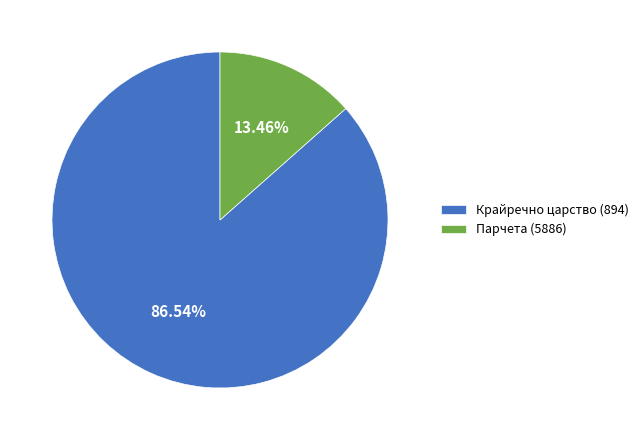

Is the sum of Парчета (5886) and Крайречно царство (894) greater than half?

Yes